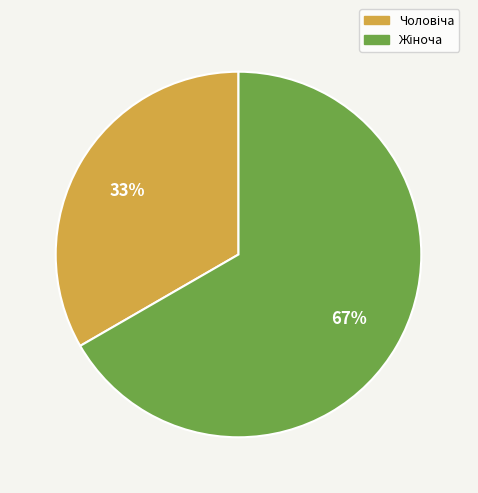

Is there any slice that represents more than half of the pie?

Yes